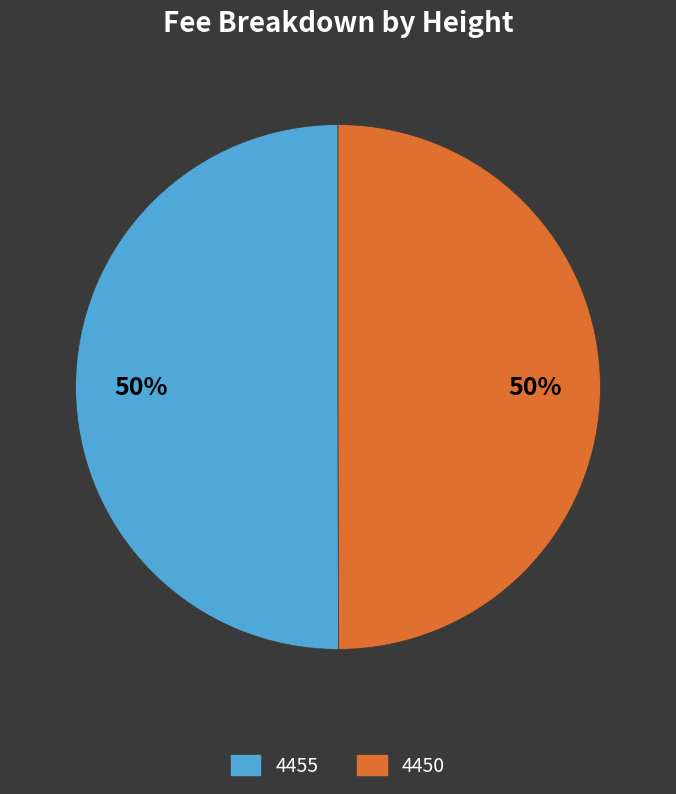

The 4450 slice represents 41% of the pie. True or false?

False